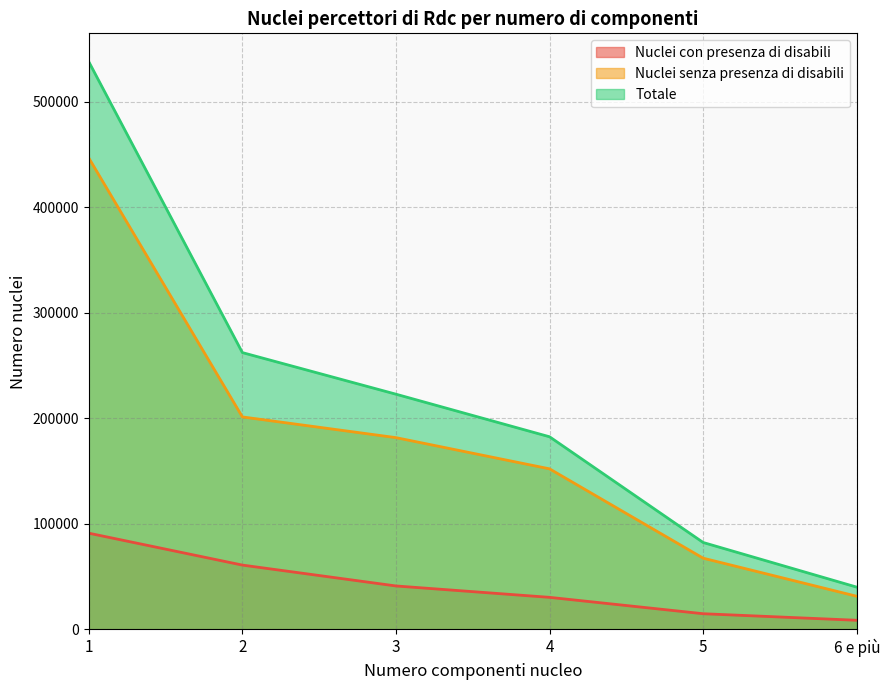

True or false: Nuclei con presenza di disabili and Nuclei senza presenza di disabili cross at least once.

False